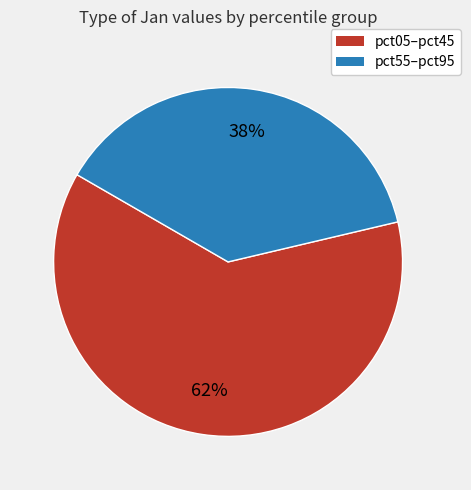

To the nearest percent, what is the difference between the largest and smallest slice percentages?

24%